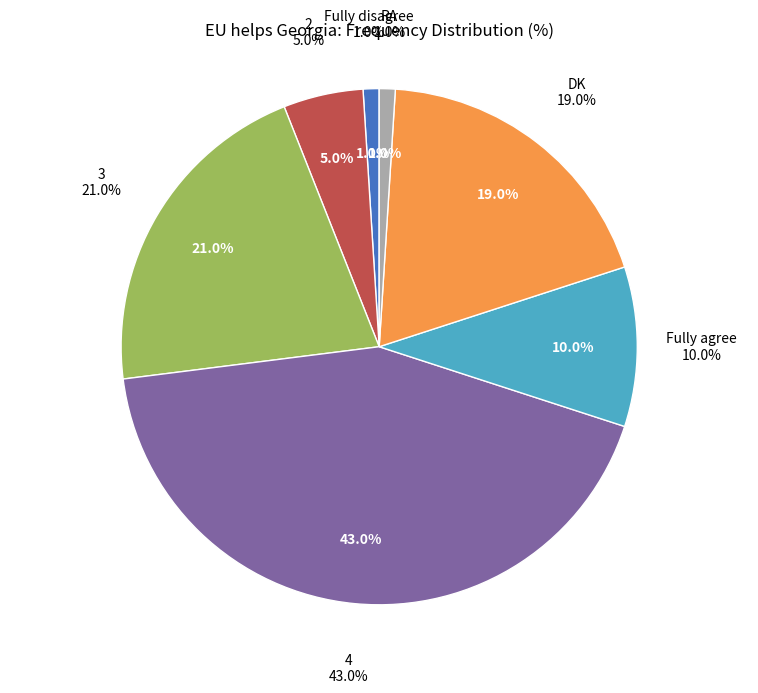

What is the largest slice in the pie chart?

4